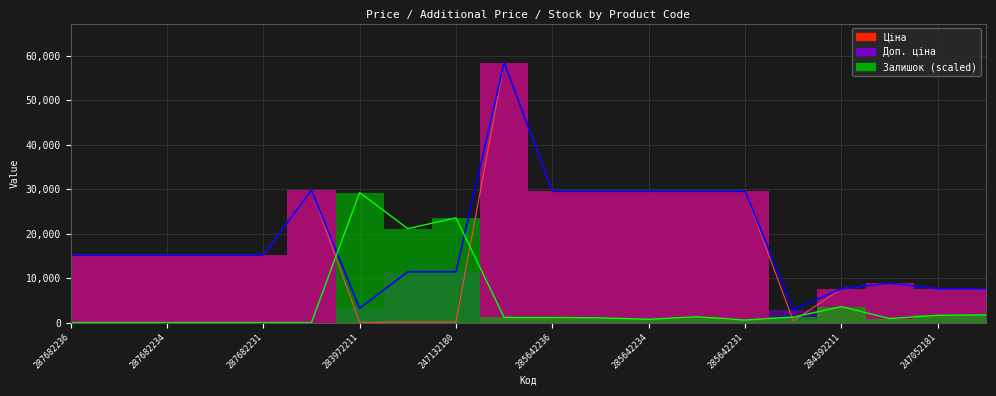

Which series has the largest total across all categories?

Доп. ціна